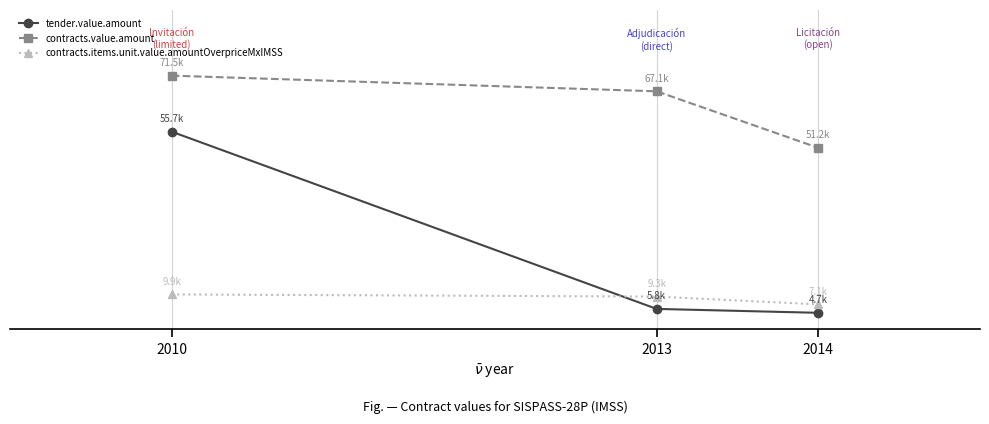

The contracts.items.unit.value.amountOverpriceMxIMSS series shows 9253.5 at 2013. True or false?

True